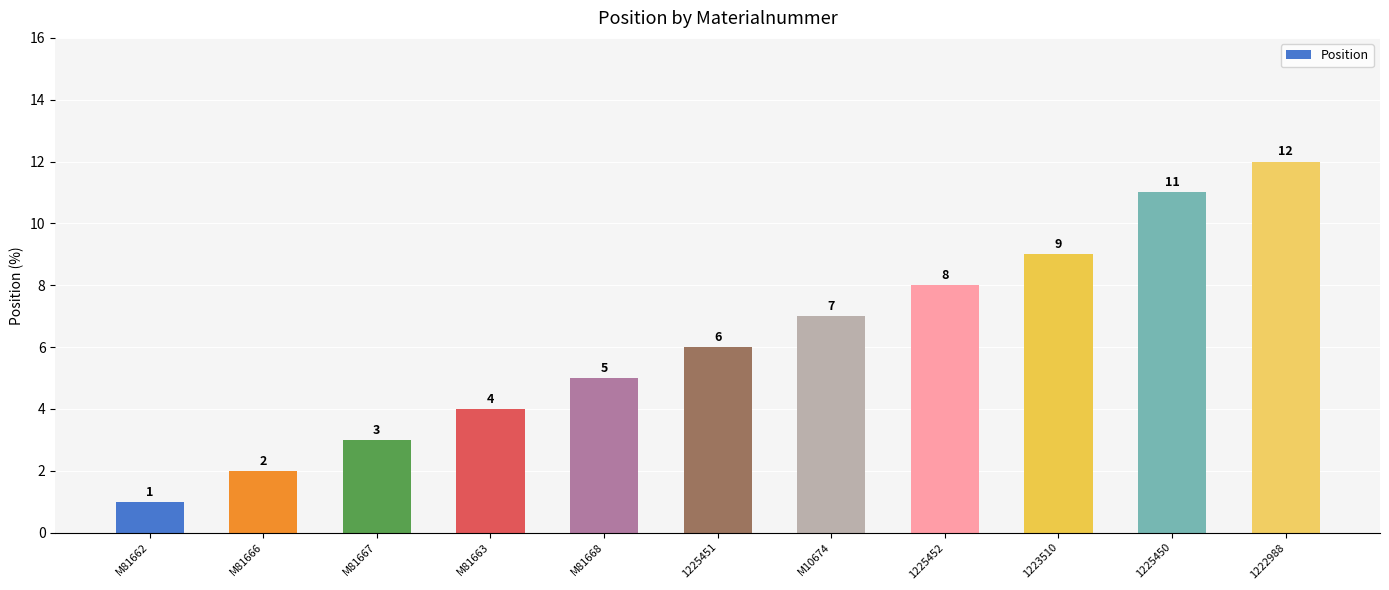

What position from the left is M10674?

7